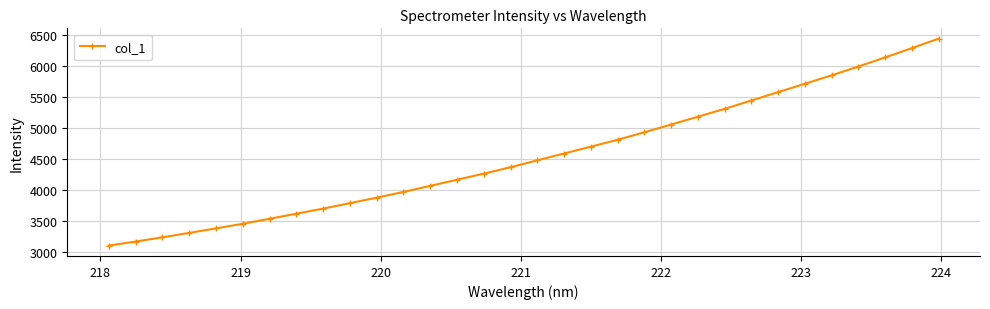

What is the value of the 23rd point from the left?

5182.1